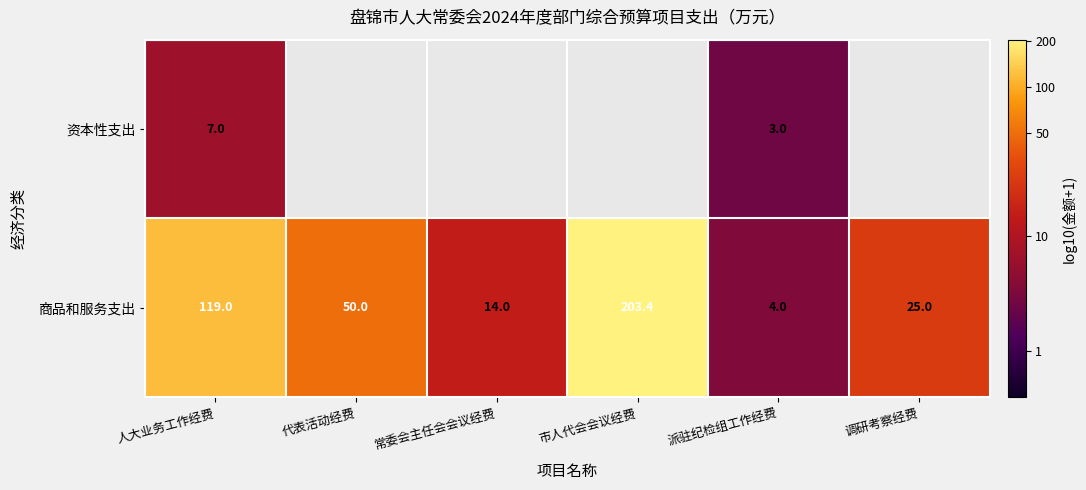

At which label does 商品和服务支出 first exceed 50?

人大业务工作经费